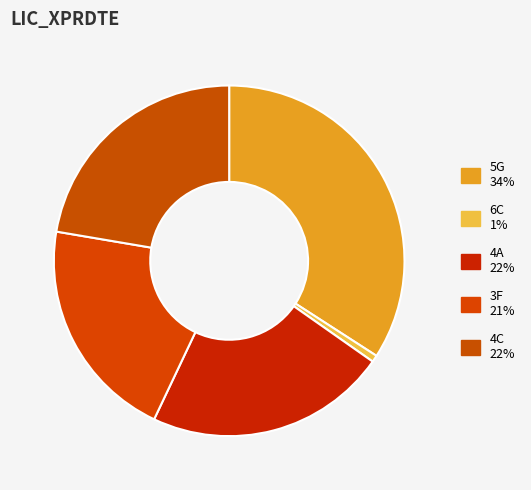

Is there a majority slice in this chart?

No